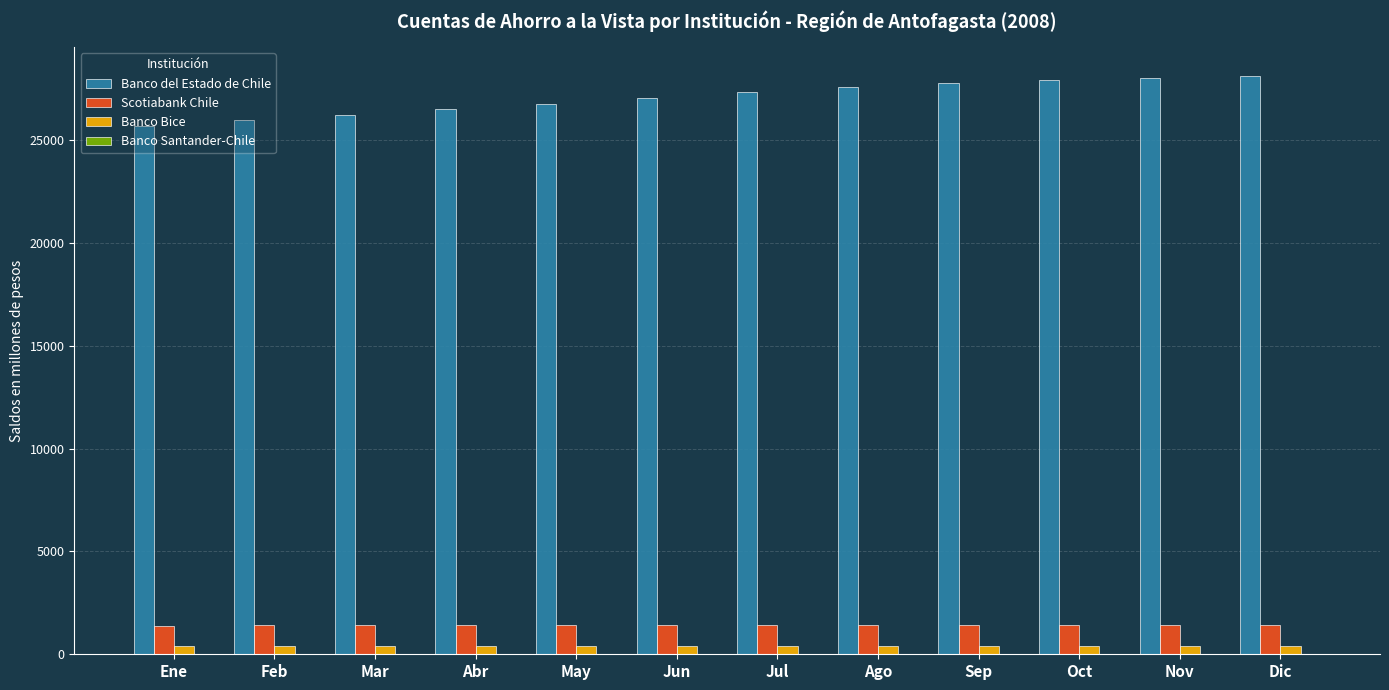

What is the greatest value displayed?

28113